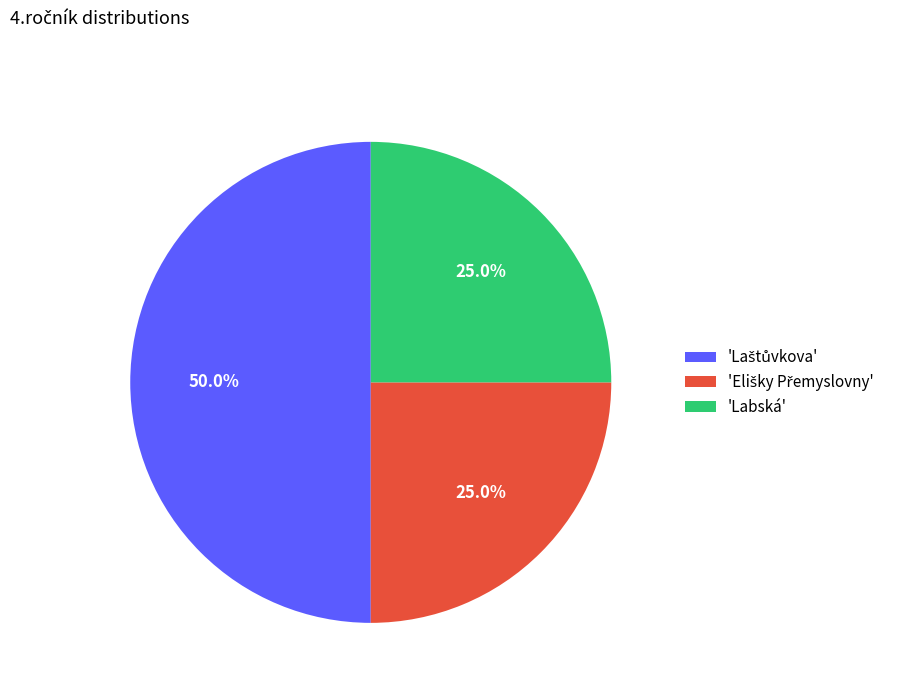

Does 'Labská' account for over 50% of the chart?

No